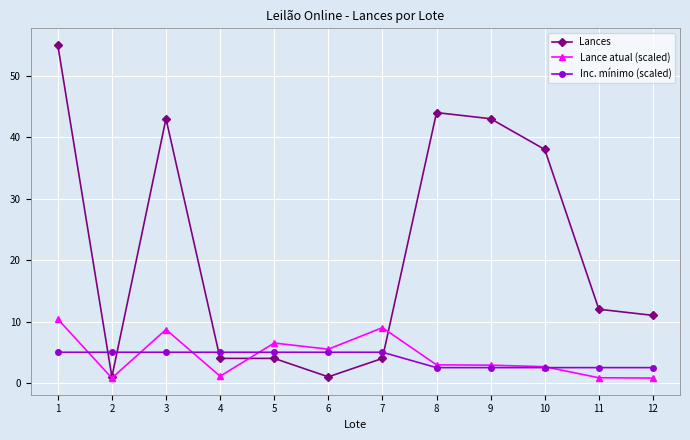

What is the spread (max minus min) of values at 5?

2.5